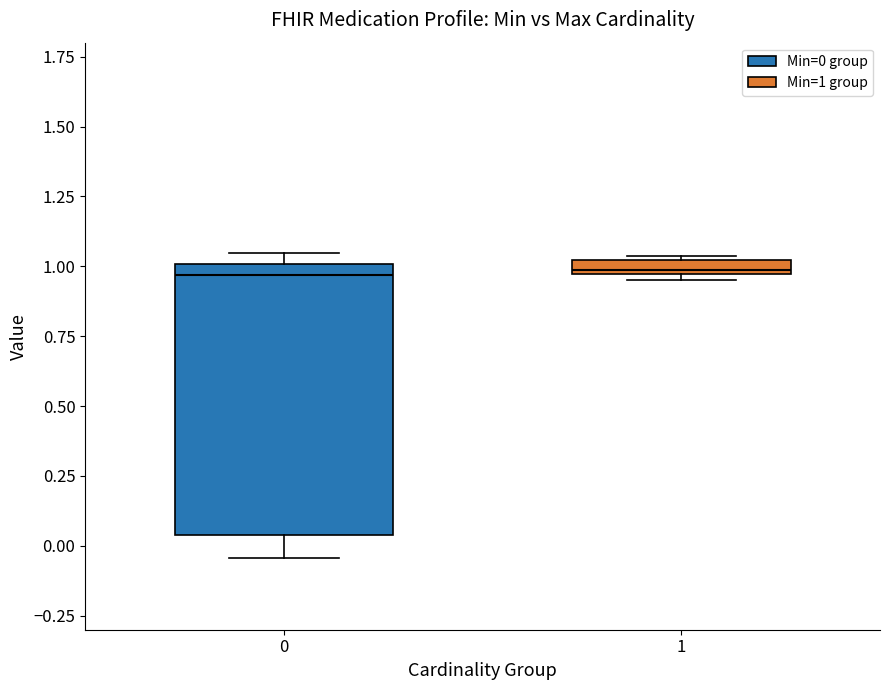

Where is the upper edge of the box at x = 0 on the y-axis? The values are not printed on the chart, so give them approximately, as read against the axis.

1.00